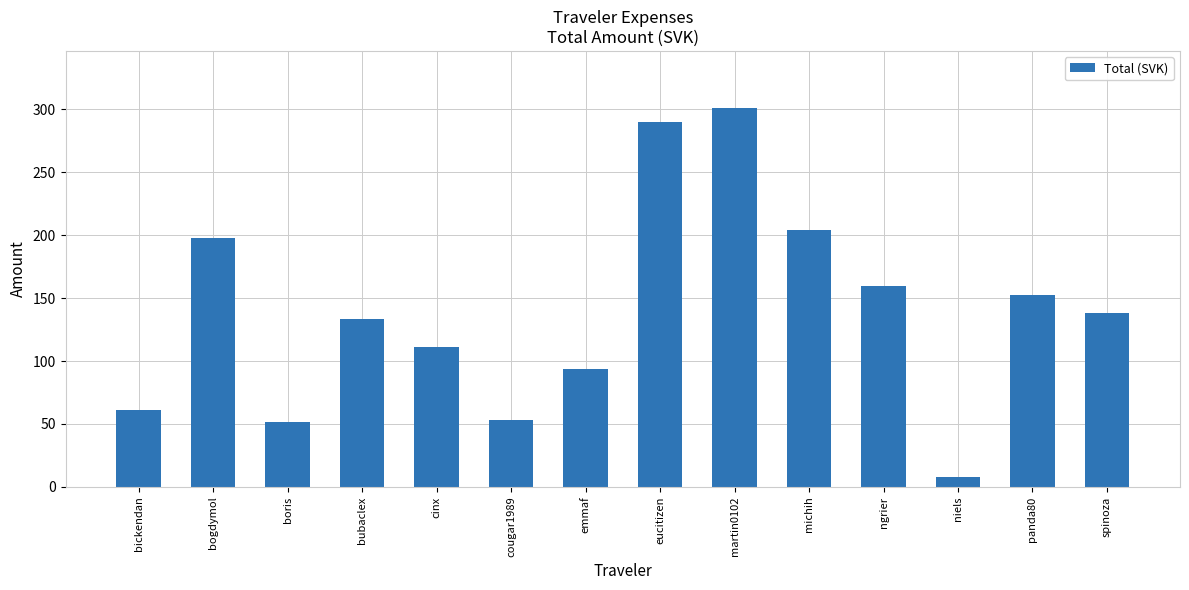

What is the difference between the maximum and minimum values?

292.9